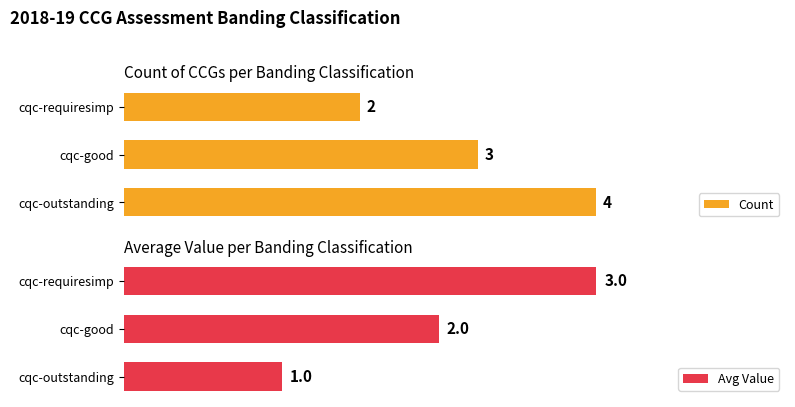

What is the value of the Avg Value bar at the 2nd from the left?

2